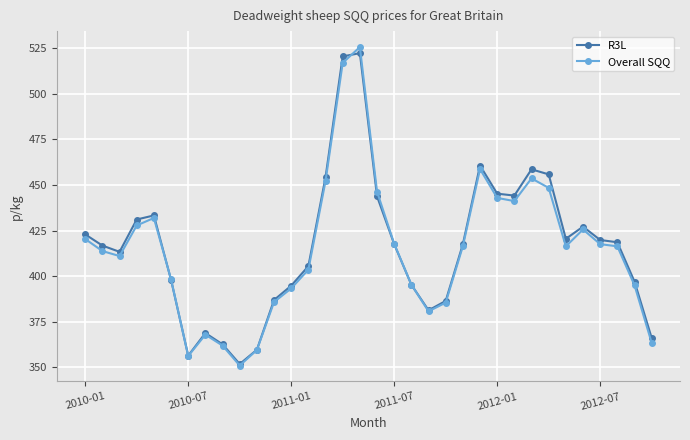

How many lines are shown in the chart?

2